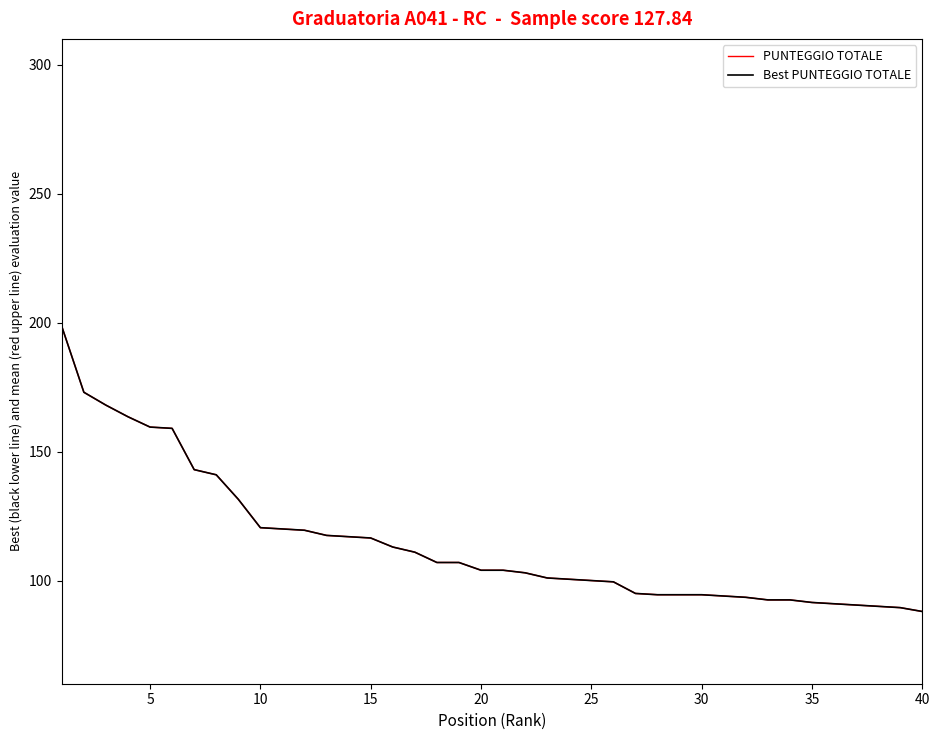

Does the chart display data point markers on the line(s)?

No